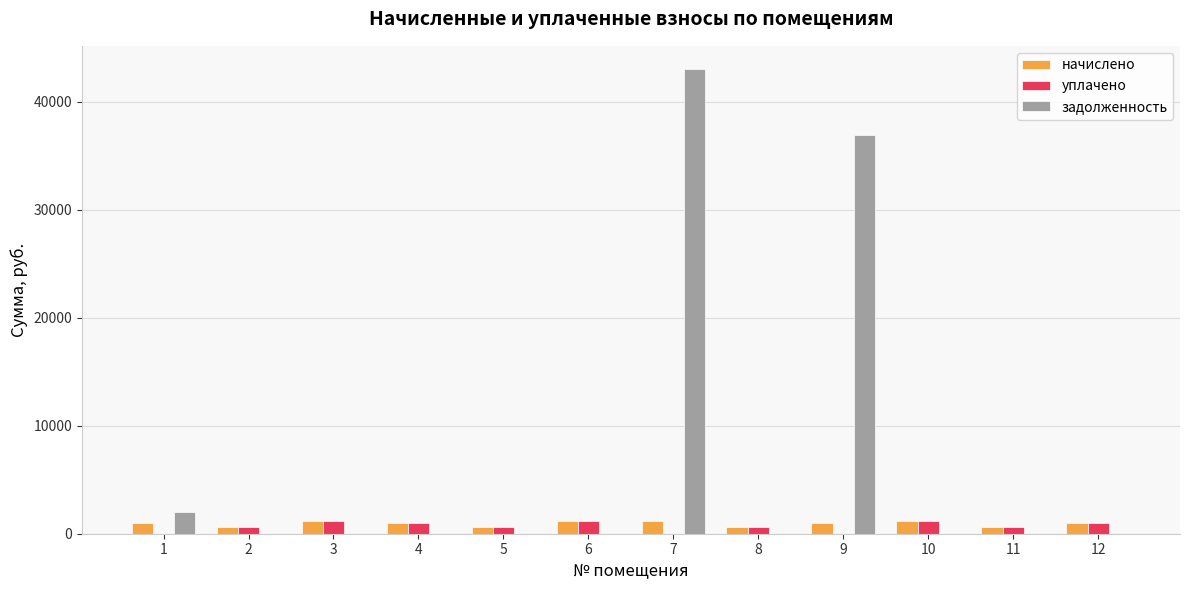

What is the sum of all уплачено values?

7912.4